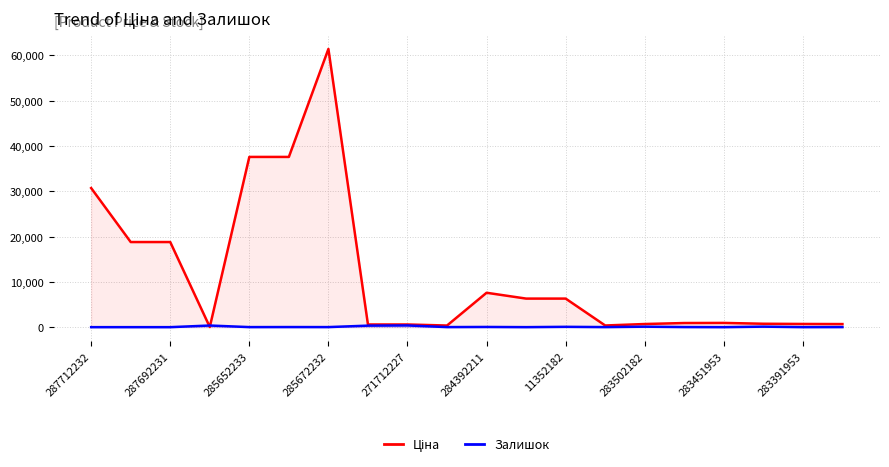

What is the average value of the Ціна series?

11588.2